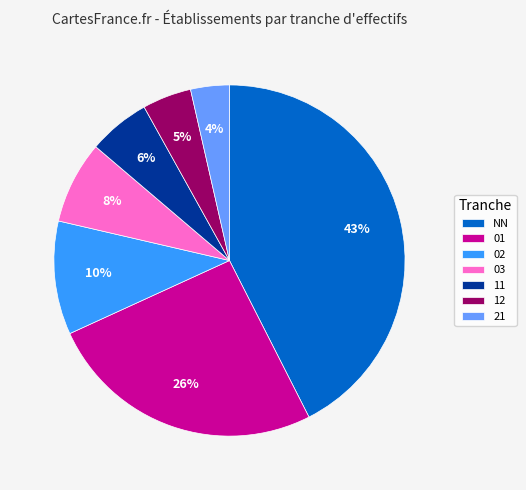

How many slices are in this pie chart?

7